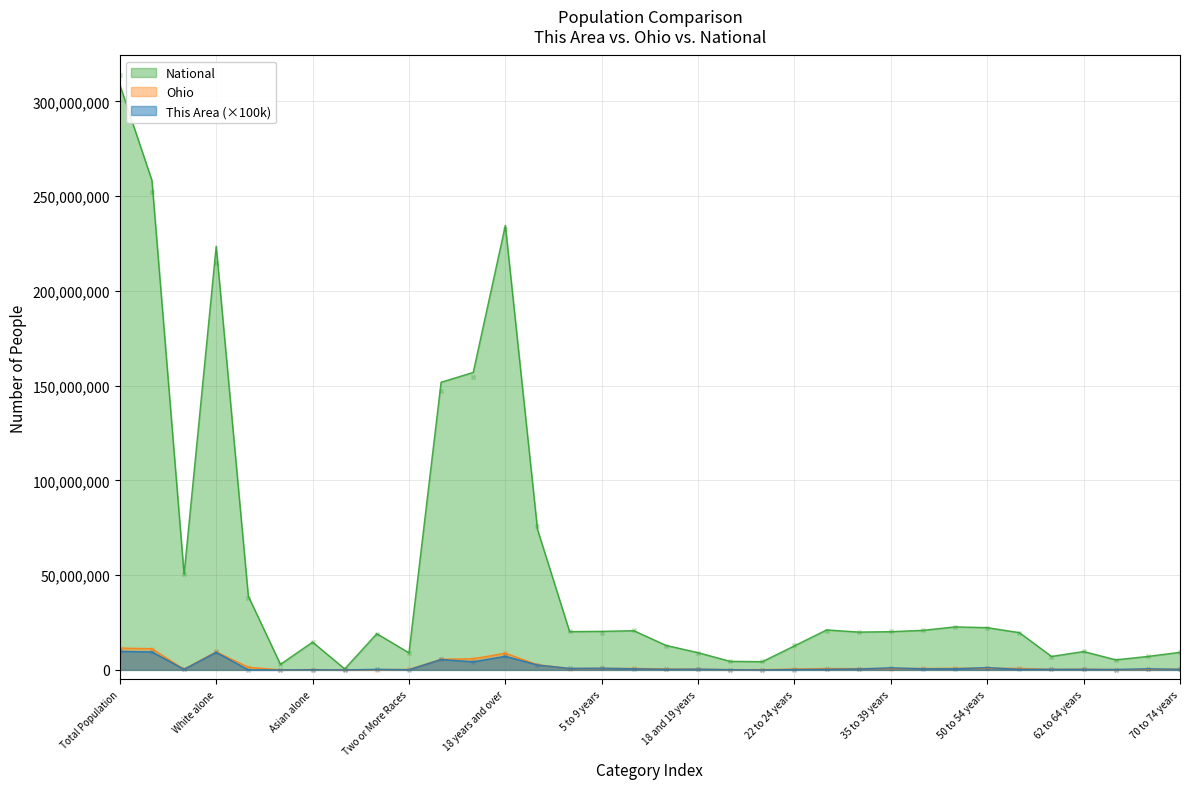

At which category is the sum across all series the highest?

Total Population